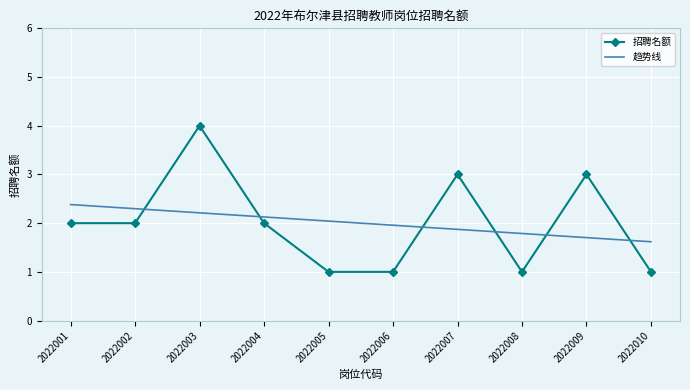

Rank the series by their maximum value, from highest to lowest.

招聘名额, 趋势线